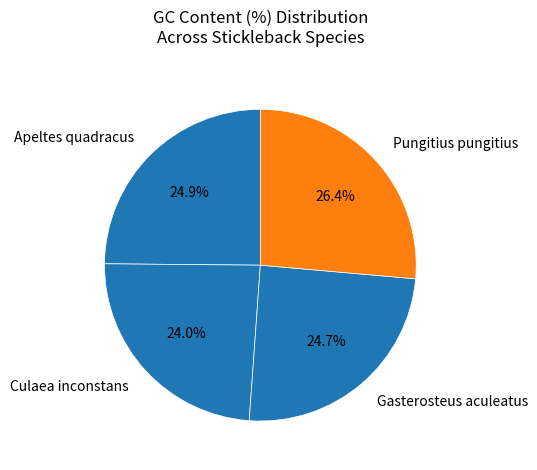

To the nearest percent, what portion does Culaea inconstans represent?

24%